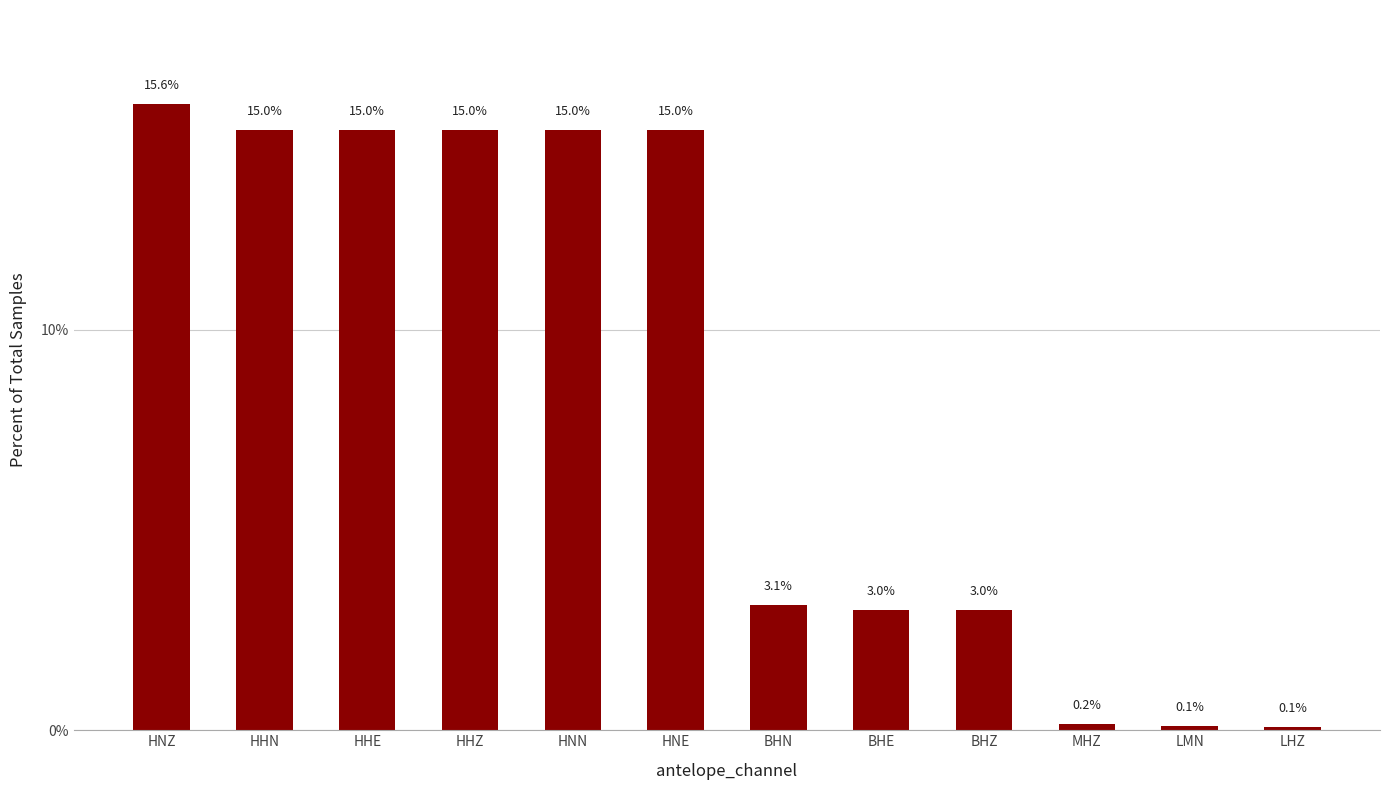

What is the average value?

8.3